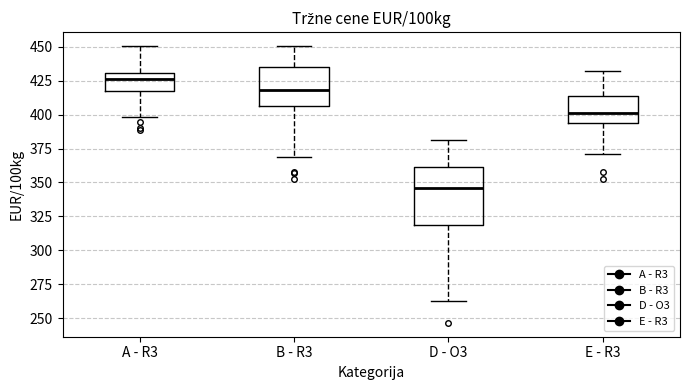

Where is the lower edge of the box for D - O3 on the y-axis? The values are not printed on the chart, so give them approximately, as read against the axis.

320